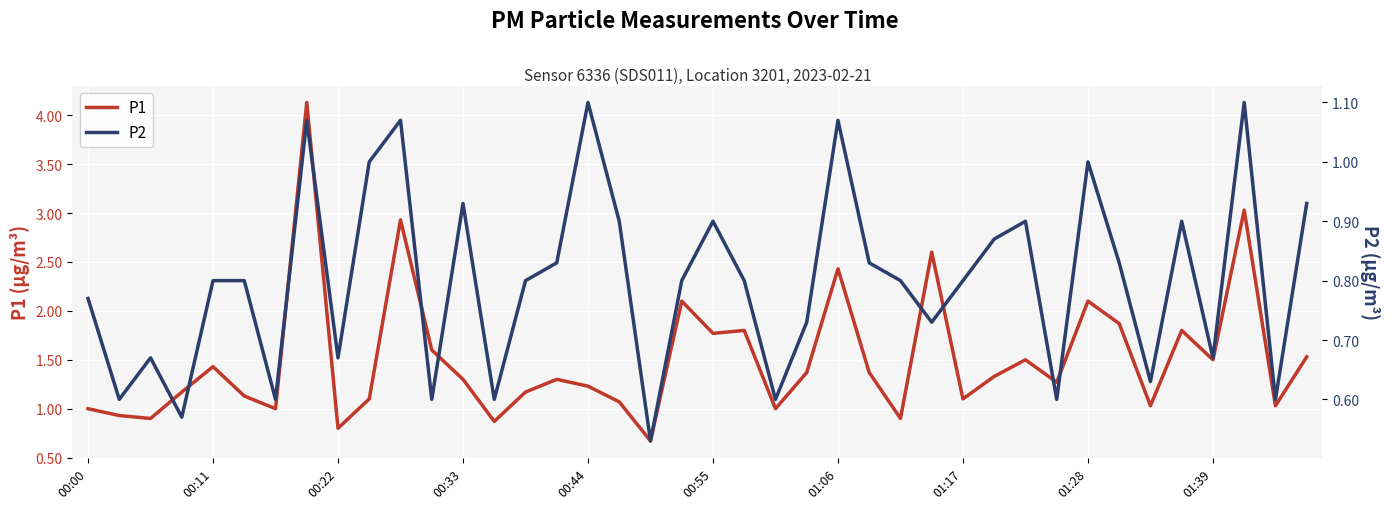

Which series has the widest spread of values?

P1